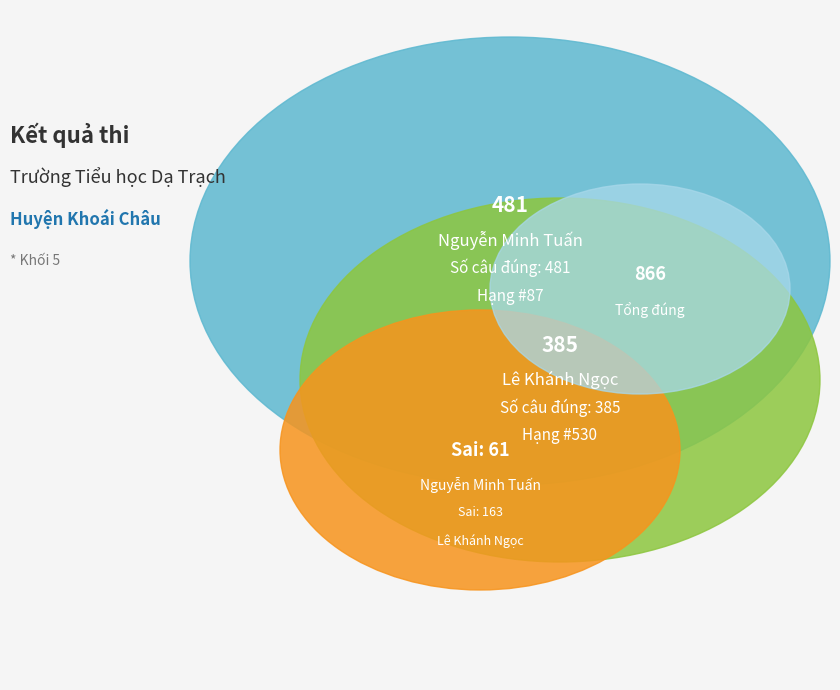

Combined, what portion of the pie is dt20-0671 (Nguyễn Minh Tuấn) and dt20-0620 (Lê Khánh Ngọc)?

100.0%